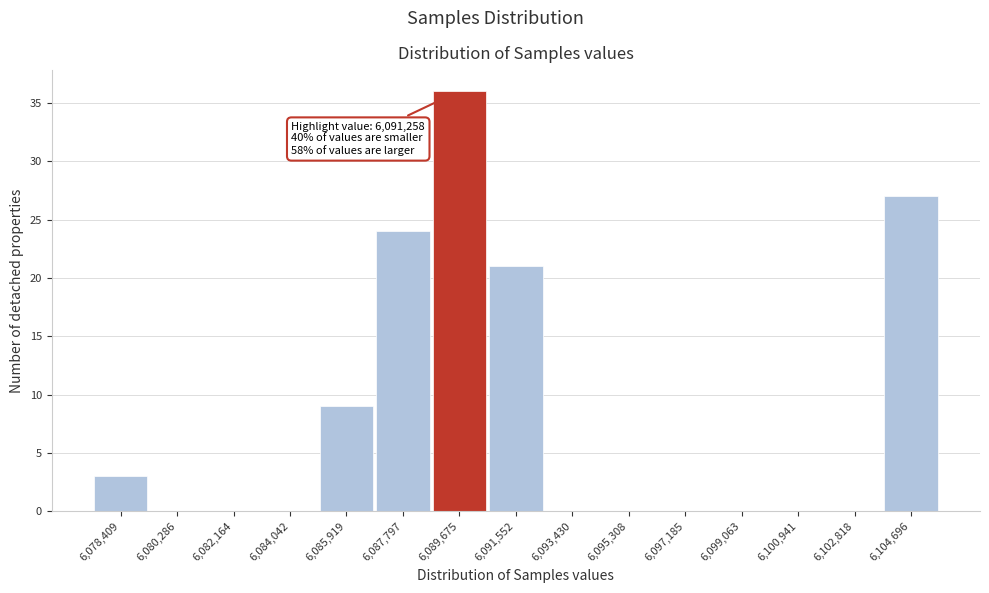

Reading left to right, list all the values displayed in this chart.

6,078,409=3	6,080,286=0	6,082,164=0	6,084,042=0	6,085,919=9	6,087,797=24	6,089,675=36	6,091,552=21	6,093,430=0	6,095,308=0	6,097,185=0	6,099,063=0	6,100,941=0	6,102,818=0	6,104,696=27